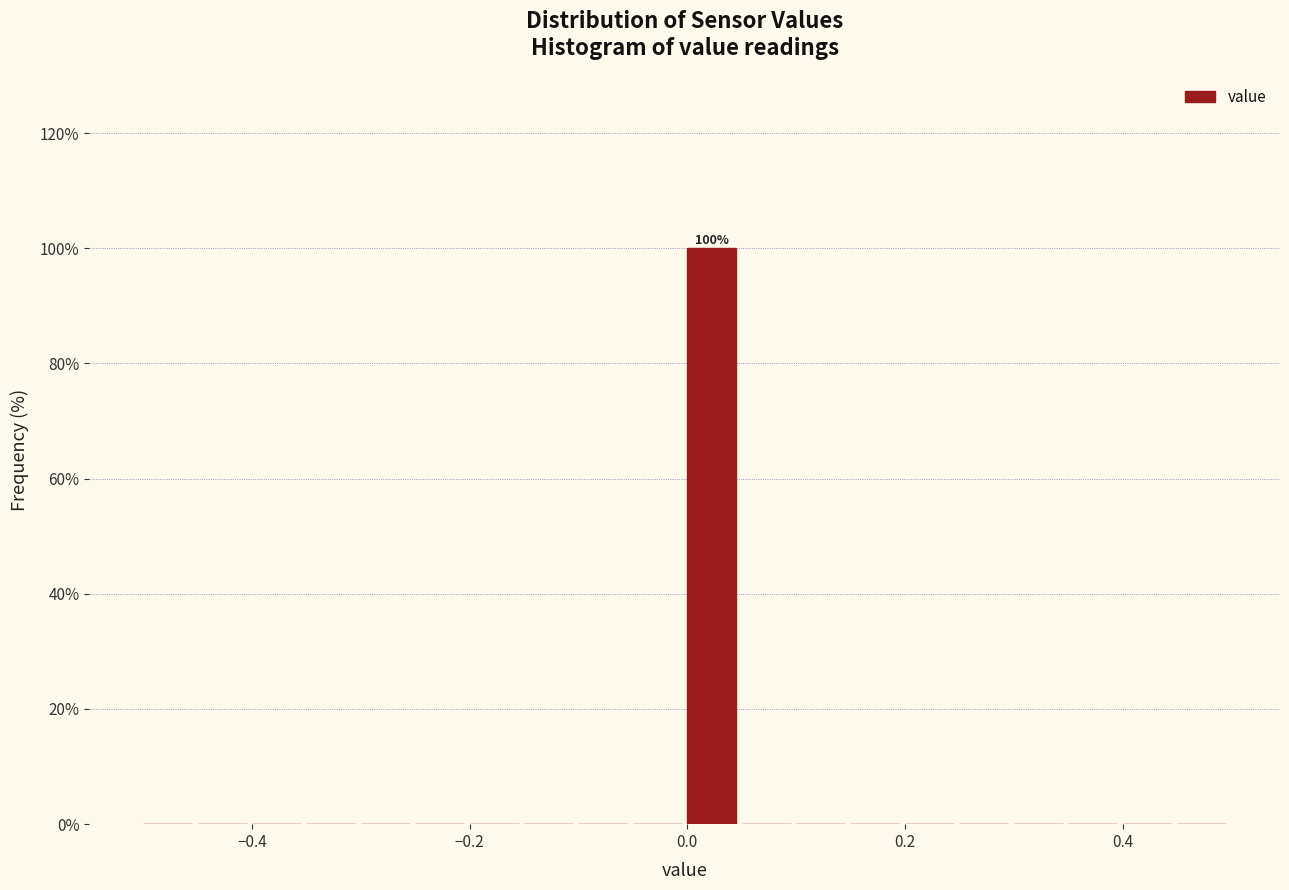

Read against the x-axis, roughly where is the centre of the tallest bar?

0.02